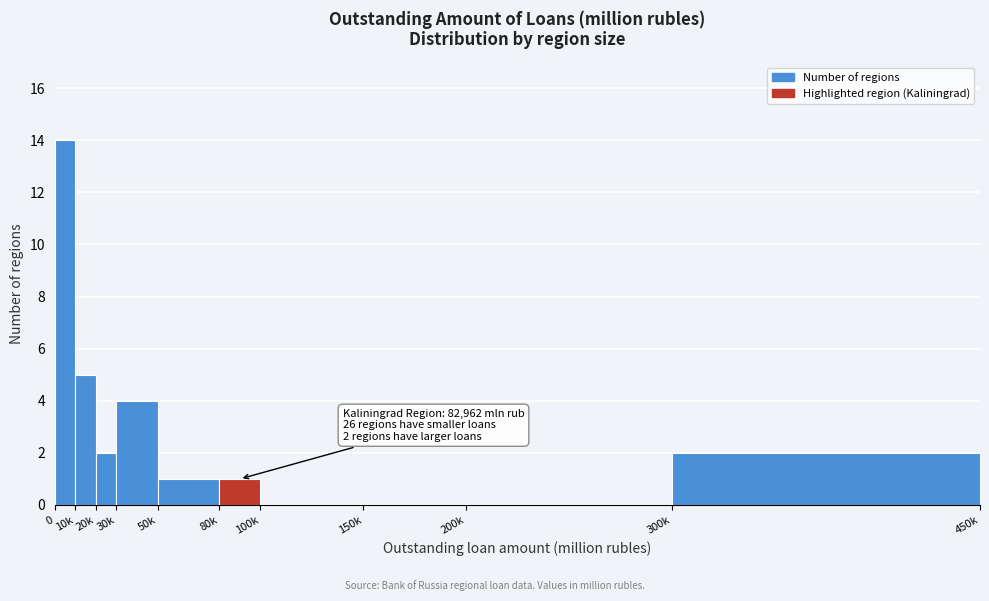

Reading right to left, transcribe all the data shown in this chart.

300k=2	200k=0	150k=0	100k=0	80k=1	50k=1	30k=4	20k=2	10k=5	0=14